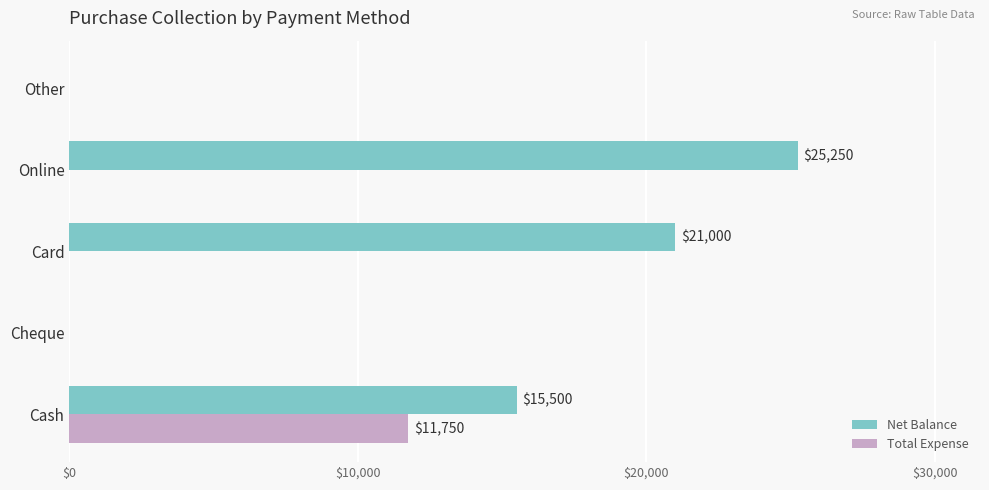

What is the sum of all Net Balance values?

61750